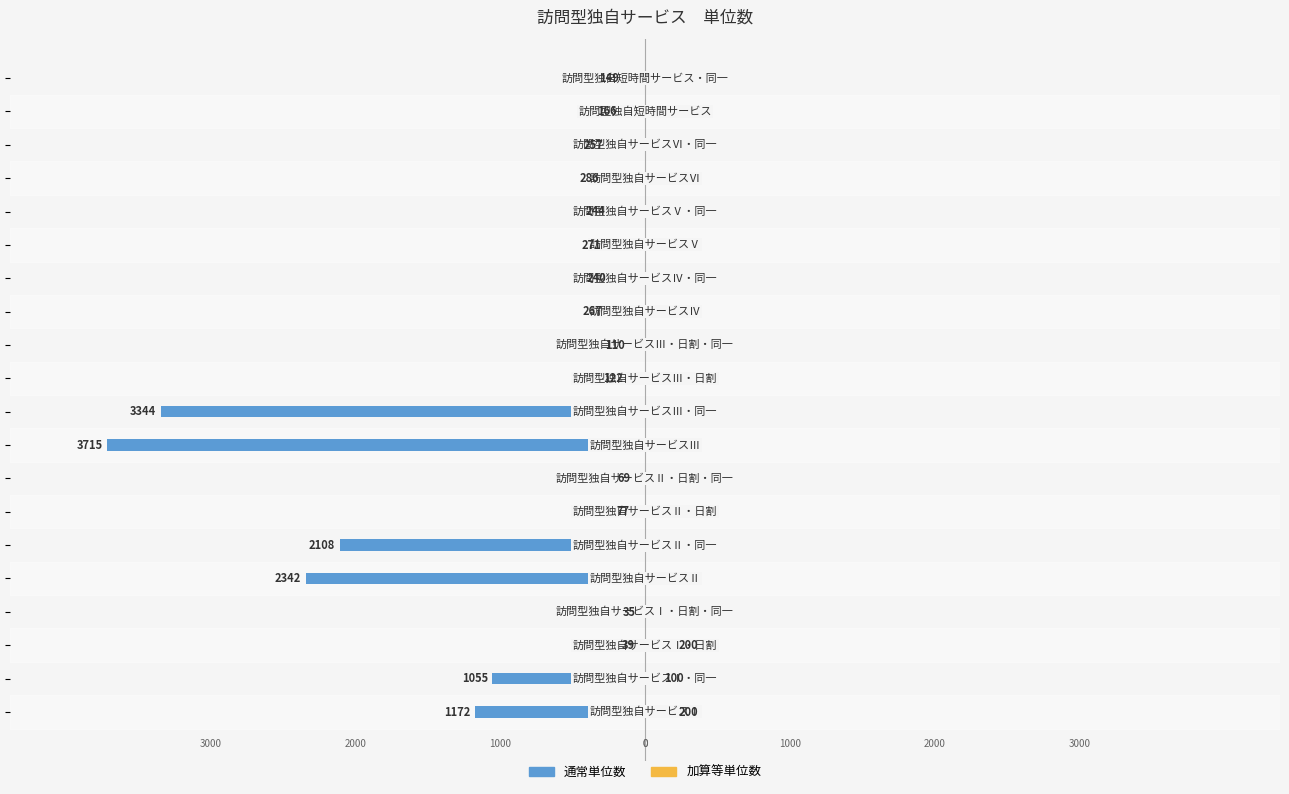

Reading left to right, list all the values displayed in this chart.

通常単位数: -1172	-1055	-39	-35	-2342	-2108	-77	-69	-3715	-3344	-122	-110	-267	-240	-271	-244	-286	-257	-166	-149
加算等単位数: 200	100	200	0	0	0	0	0	0	0	0	0	0	0	0	0	0	0	0	0